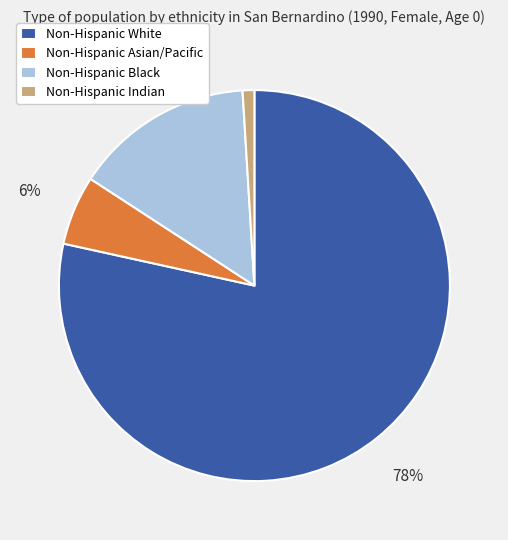

Between Non-Hispanic White and Non-Hispanic Black, which is larger?

Non-Hispanic White